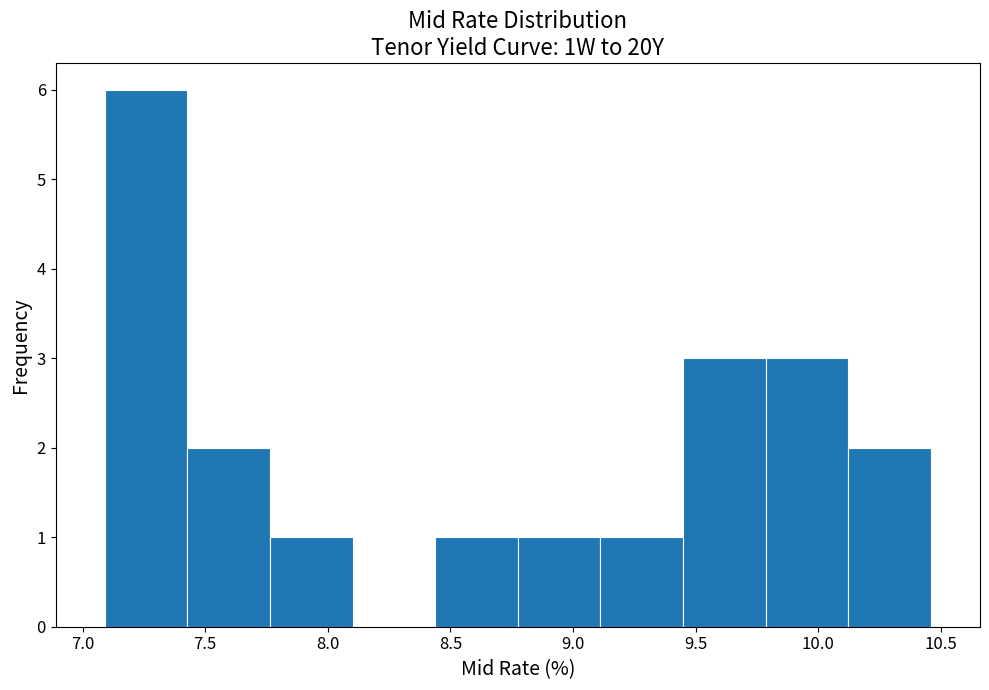

Reading left to right, list every bar in this chart as the range it spans on the x-axis followed by its height. Neither the bar edges nor the heights are printed on the chart, so give them approximately, as read against the axes.

7.10 to 7.45: 6
7.45 to 7.75: 2
7.75 to 8.10: 1
8.10 to 8.45: 0
8.45 to 8.80: 1
8.80 to 9.10: 1
9.10 to 9.45: 1
9.45 to 9.80: 3
9.80 to 10.10: 3
10.10 to 10.45: 2